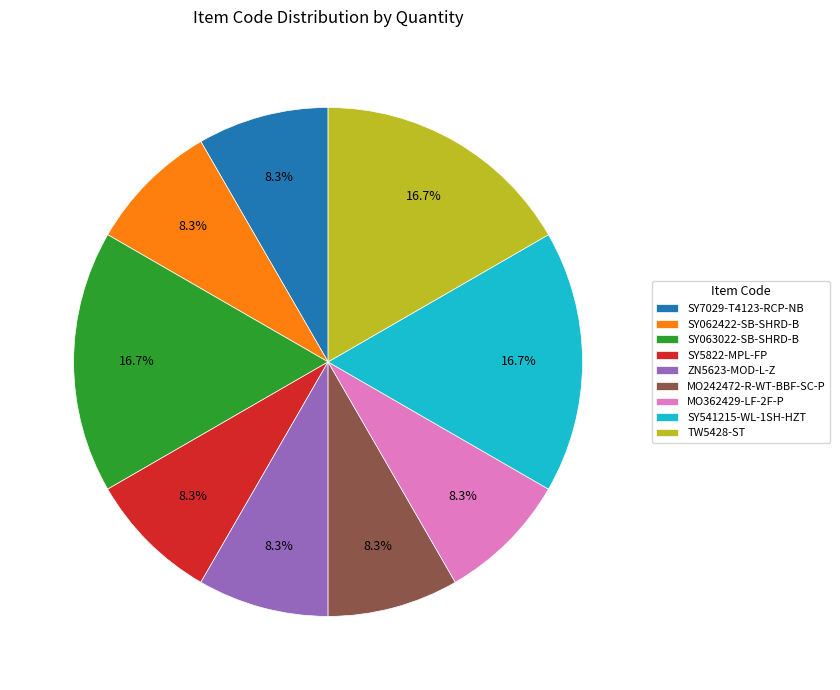

What portion of the pie excludes TW5428-ST?

83.3%